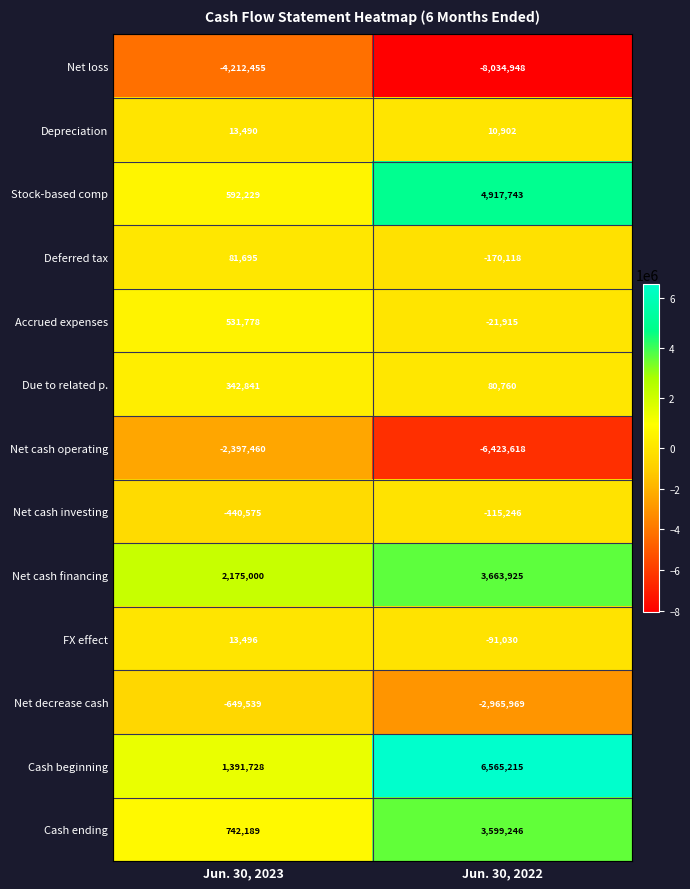

What is the difference between the maximum and minimum values in the Due to related p. series?

262081